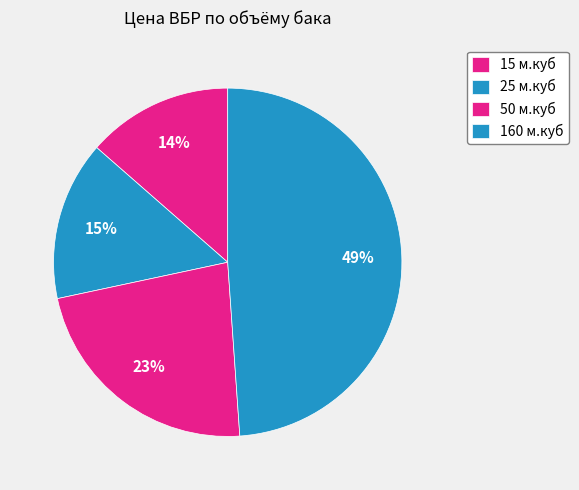

Count the number of slices in the pie.

4